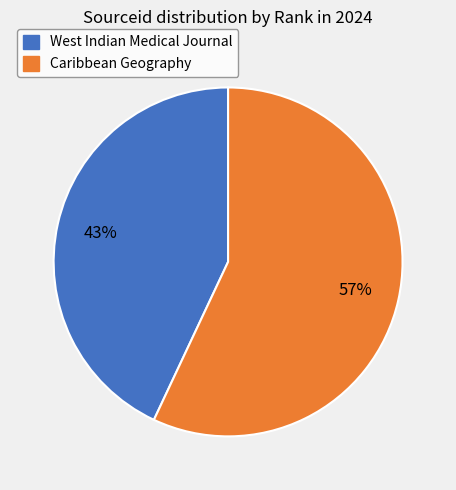

True or false: West Indian Medical Journal accounts for 30% of the total.

False